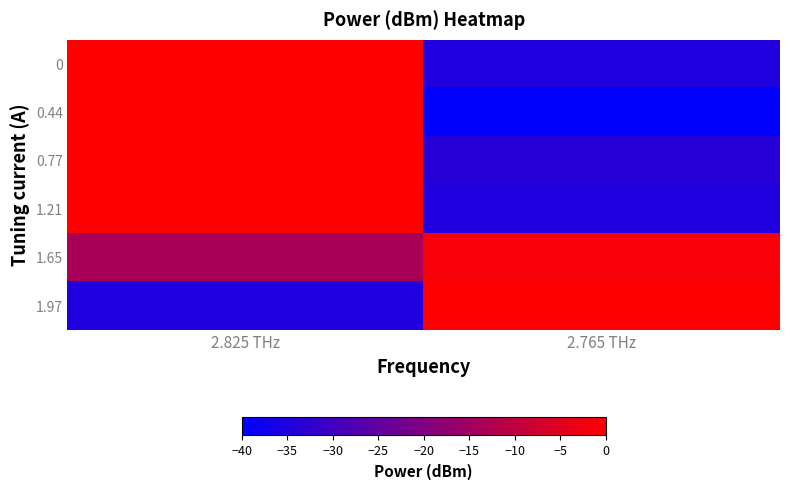

At which category is the sum across all series the highest?

2.825 THz